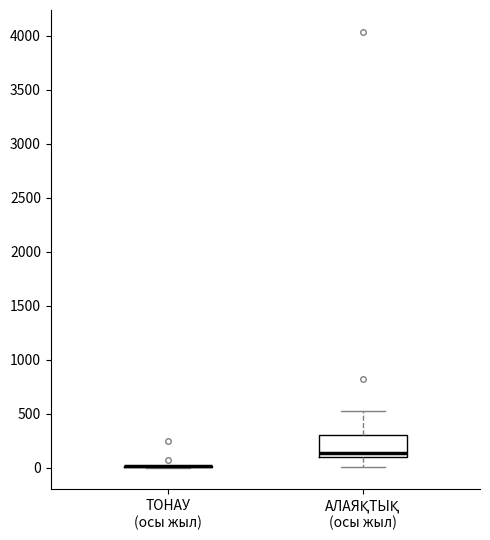

Reading left to right, transcribe this box plot: for each box, give where its median line is, the range the box spans, and where its two whiskers end, as read against the y-axis. The values are not printed on the chart, so give them approximately, as read against the axis.

ТОНАУ (осы жыл): box collapsed to a line at 0, whiskers 0 to 0
АЛАЯҚТЫҚ (осы жыл): median 150, box 100 to 300, whiskers 0 to 500